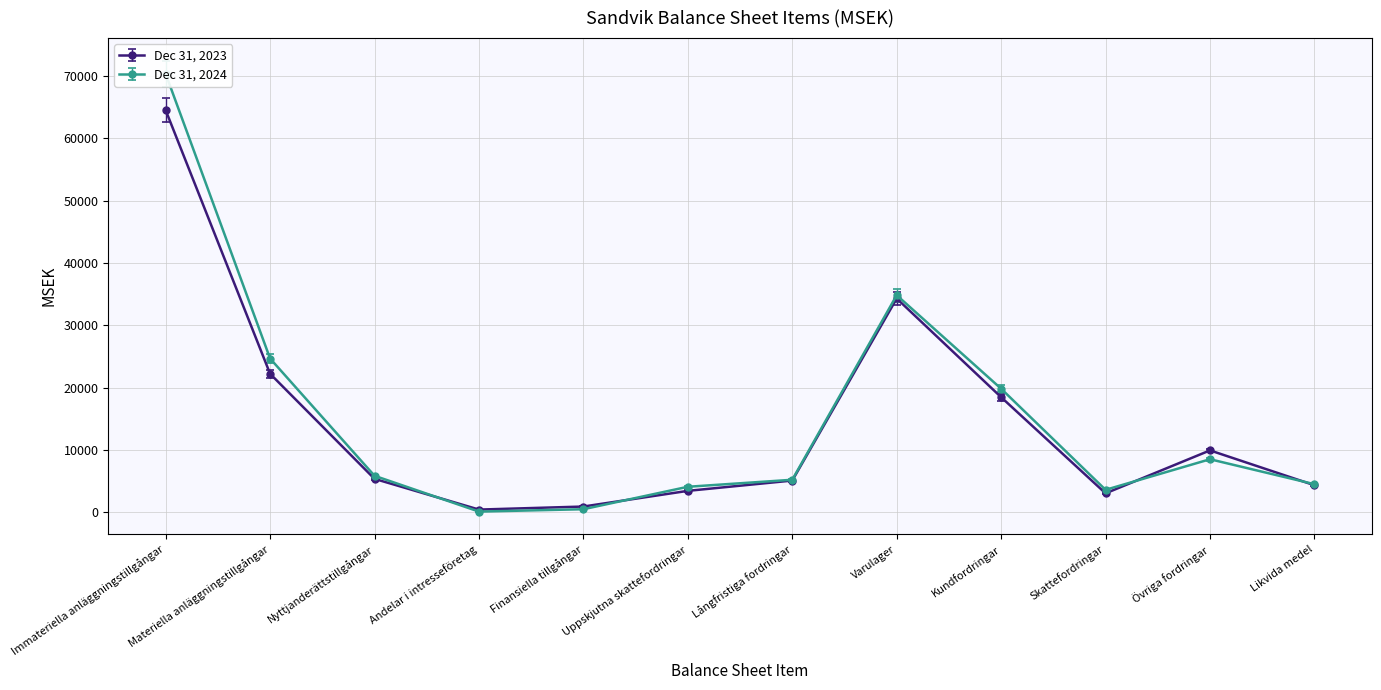

Which series has the largest total across all categories?

Dec 31, 2024